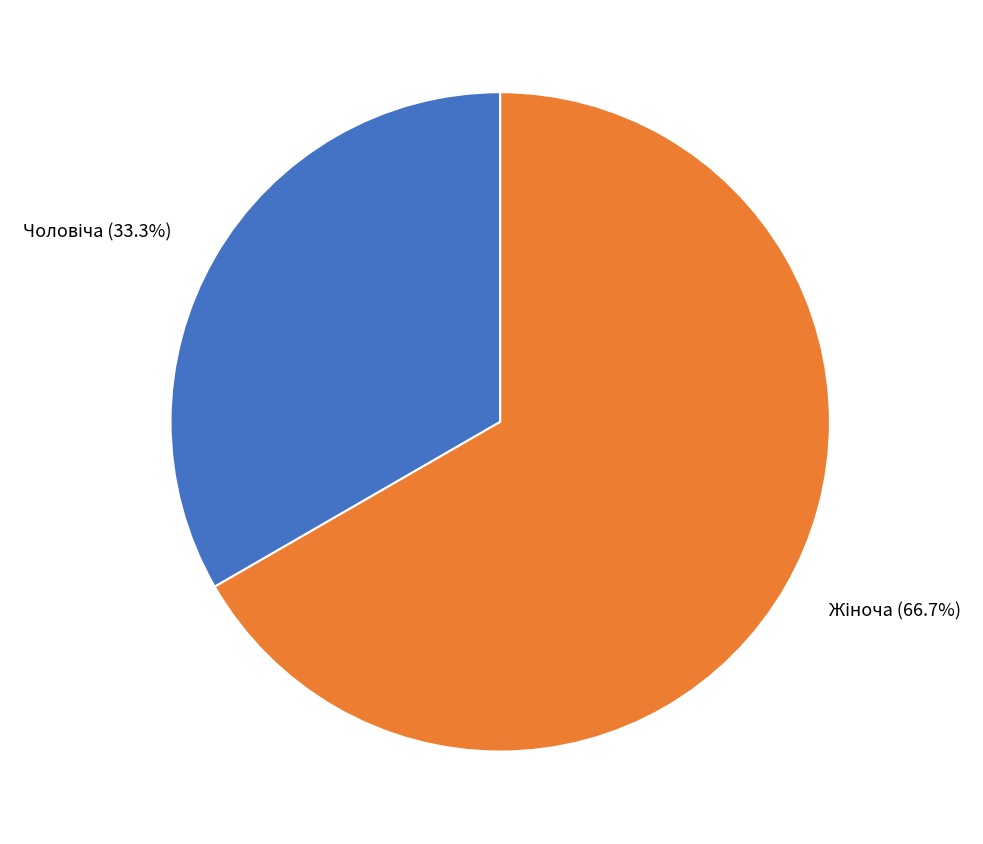

Is there a majority slice in this chart?

Yes